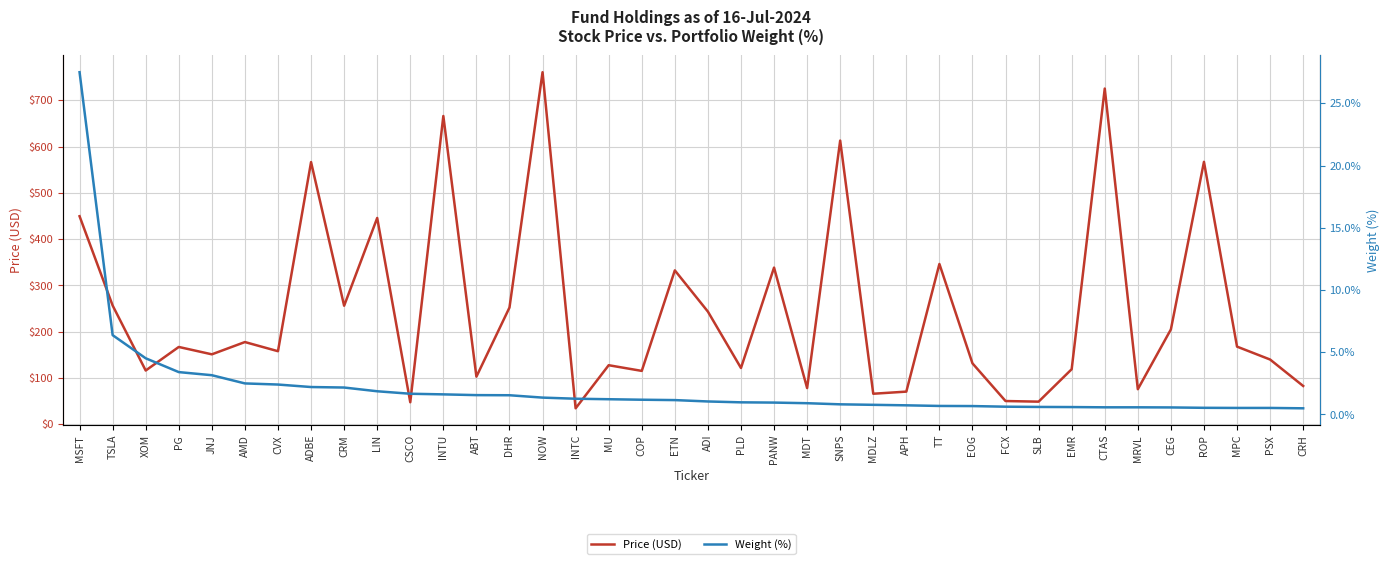

At which category is the sum across all series the highest?

NOW